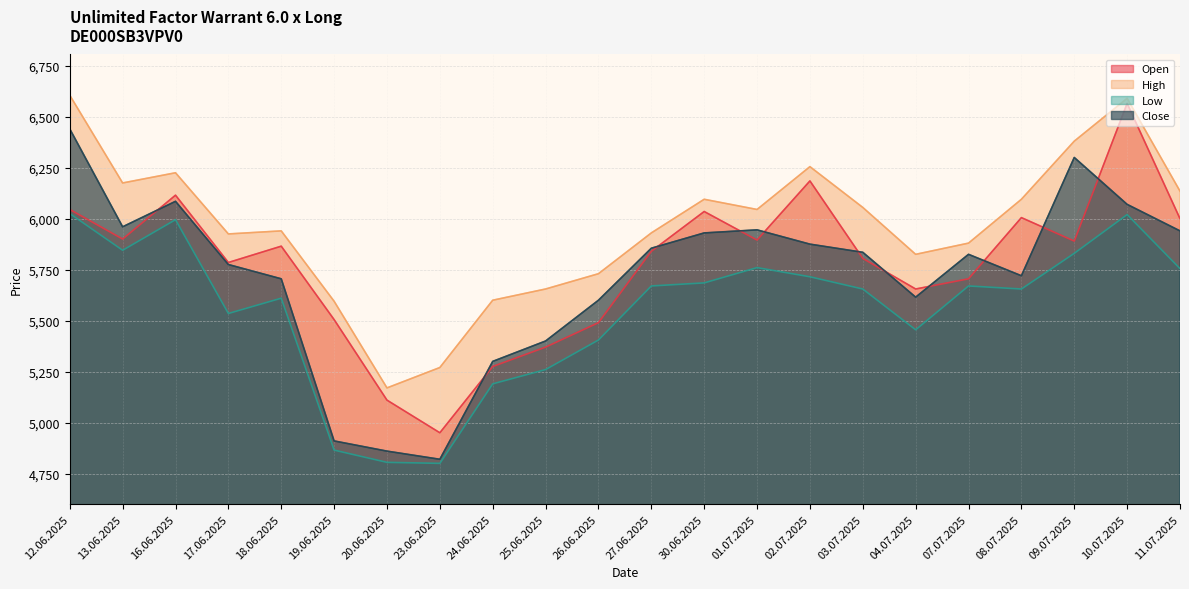

Count the number of data series in this chart.

4